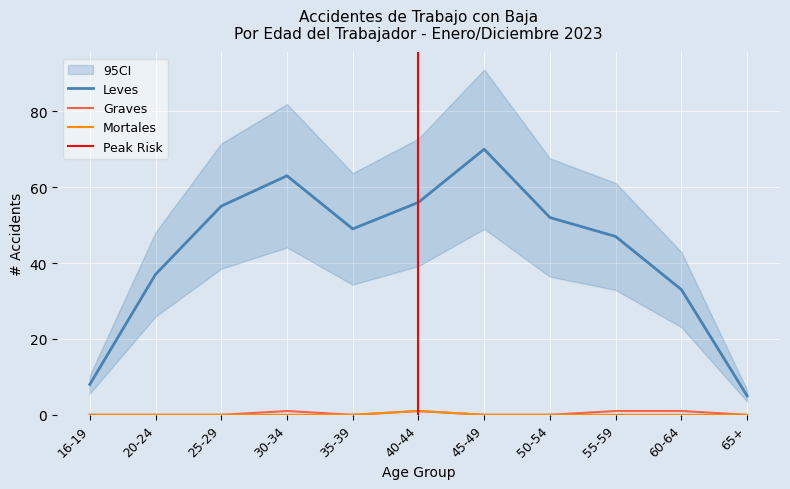

At which category is the sum across all series the highest?

45-49